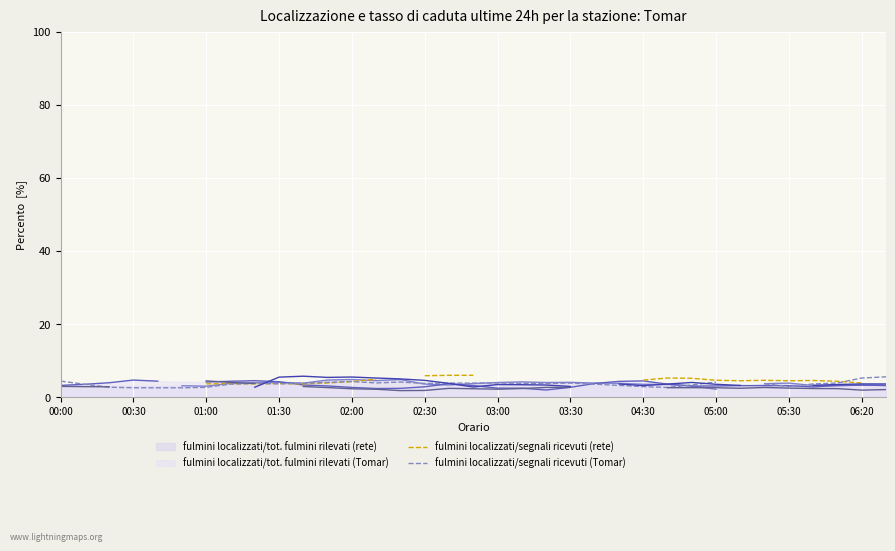

Which series has the widest spread of values?

fulmini localizzati/segnali ricevuti (rete)